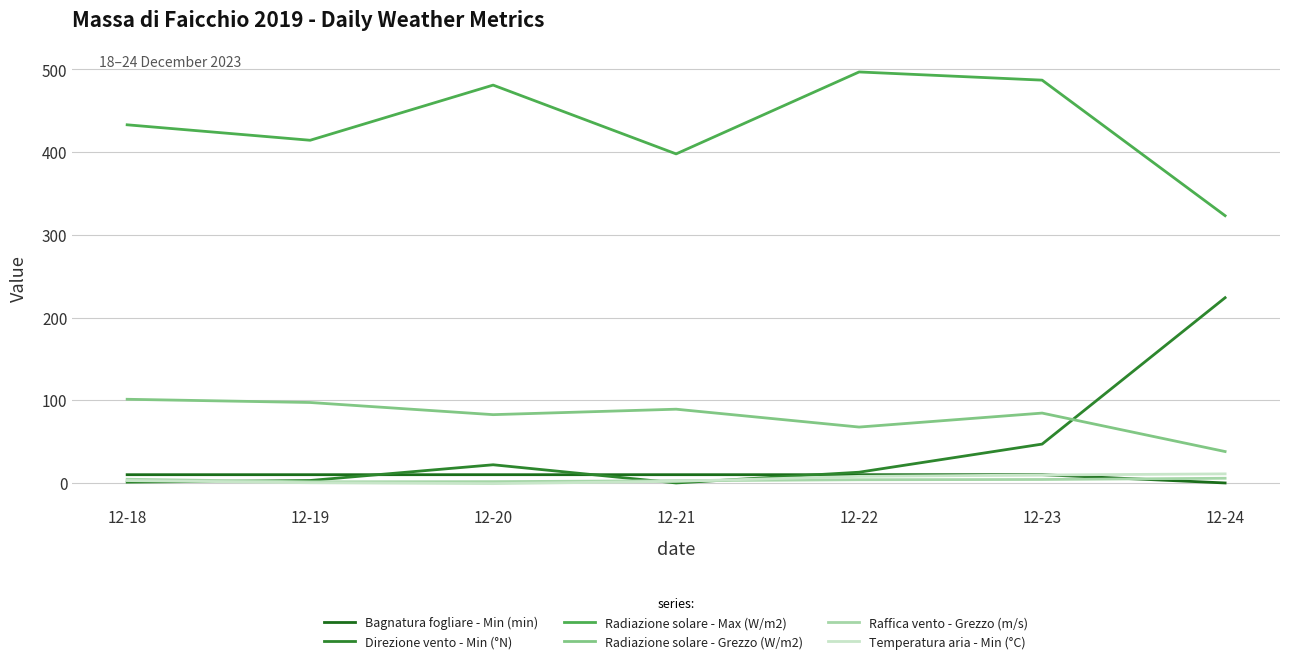

List the labels in order of Radiazione solare - Grezzo (W/m2) value, smallest first.

12-24, 12-22, 12-20, 12-23, 12-21, 12-19, 12-18